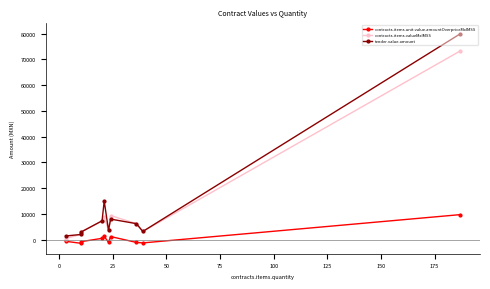

Reading right to left, what are all the values shown in this chart?

contracts.items.unit.value.amountOverpriceMxIMSS: 9768.2	-1206.0	-1008.0	1253.7	-964.2	1300.4	571.2	-740.7	-1334.8	-574.2
contracts.items.valueMxIMSS: 73243.9	3234.7	6264.0	9400.3	3681.8	8829.0	7360.0	2923.2	2059.7	487.2
tender.value.amount: 79883.3	3234.7	6264.0	8031.8	3681.8	15055.8	7360.0	2923.2	2059.7	1479.0